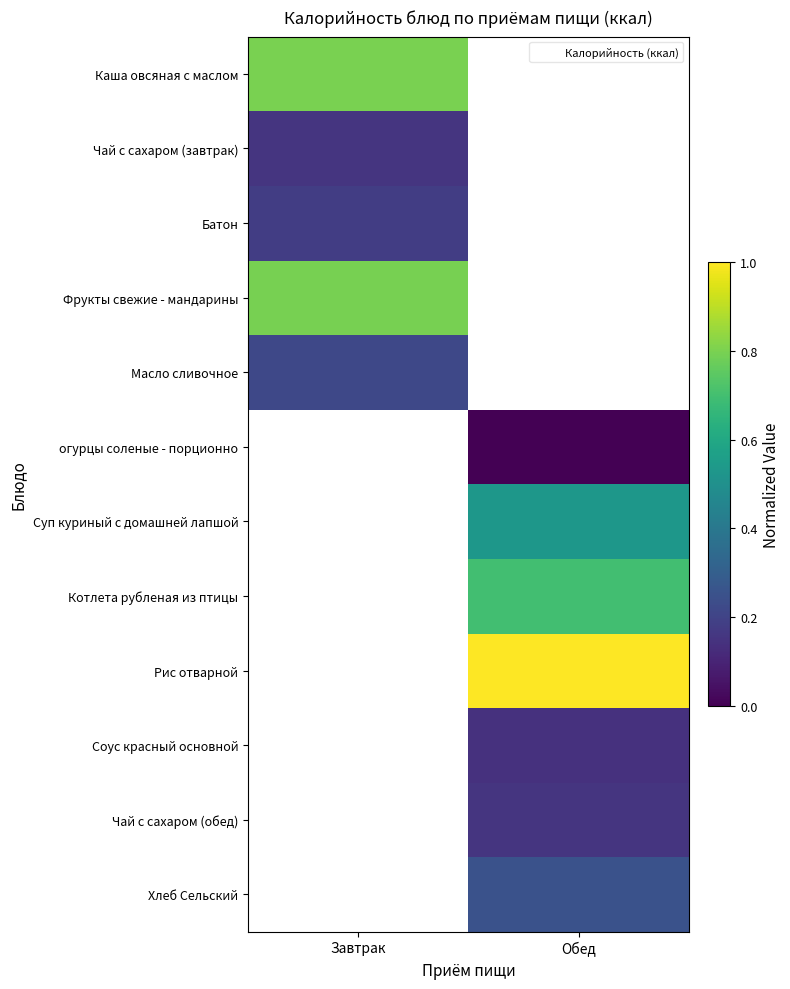

At which category does the chart reach its minimum across all series?

Обед